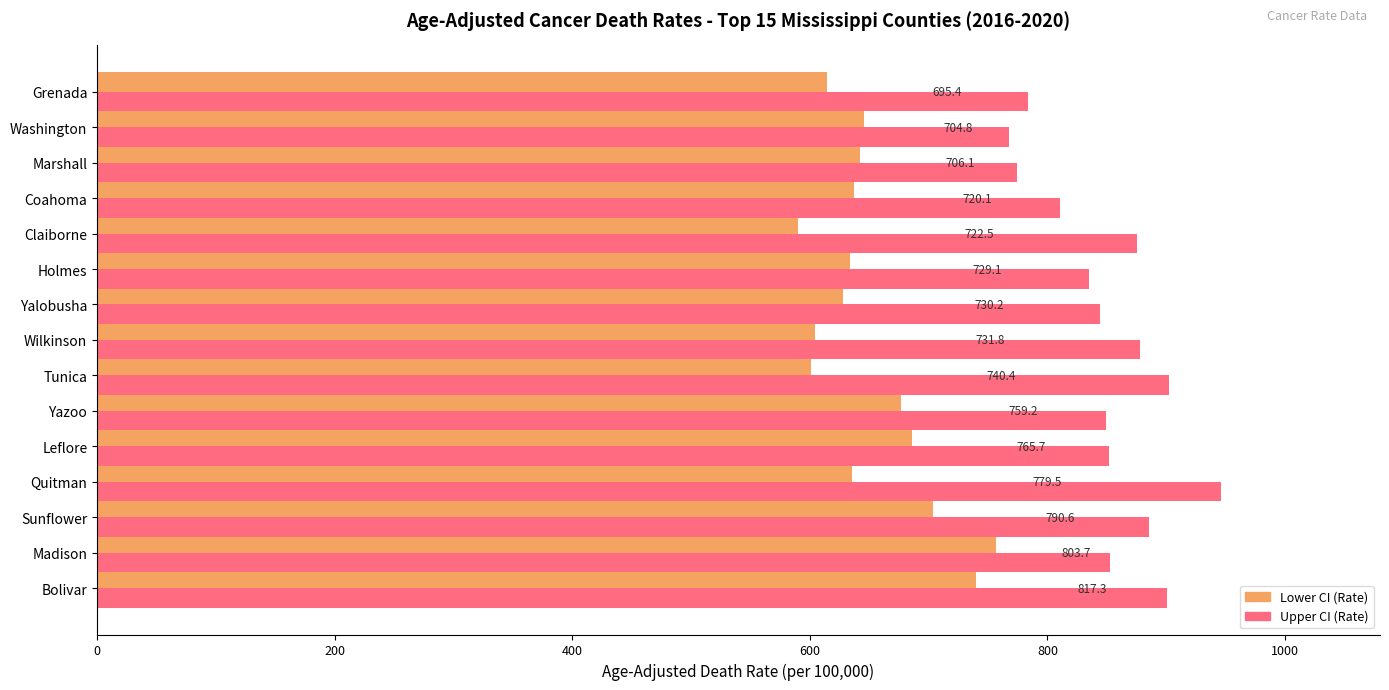

What are all the series names shown in the legend?

Lower CI (Rate), Upper CI (Rate)